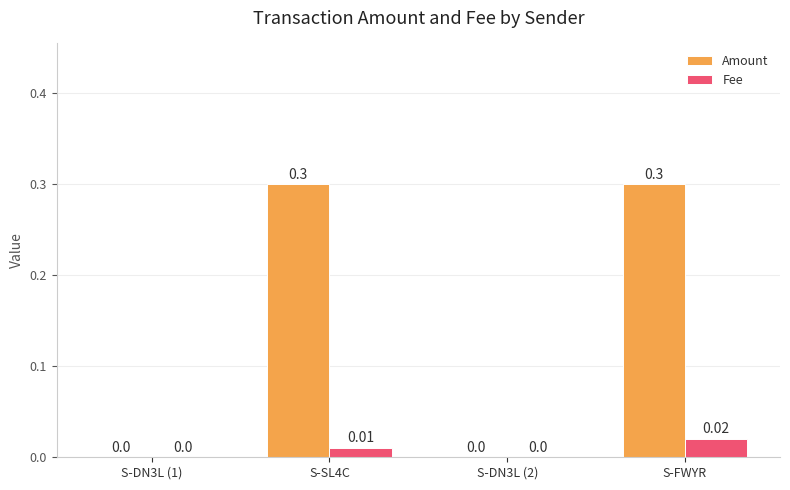

Between S-DN3L (1) and S-FWYR, which series saw the biggest shift?

Amount